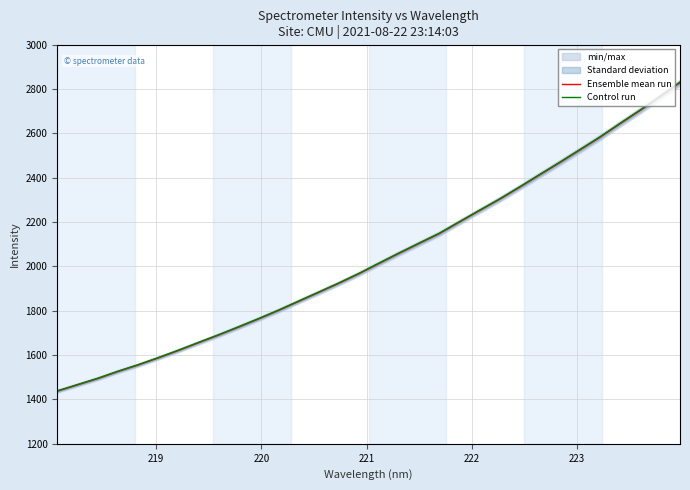

Does the chart display data point markers on the line(s)?

No